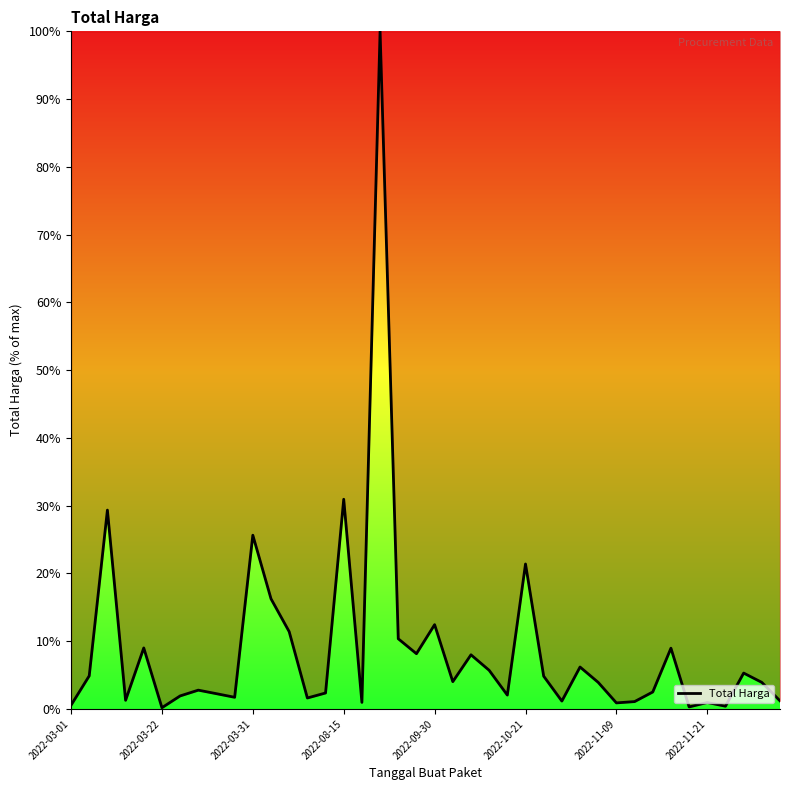

What is the maximum value shown in the chart?

100.0